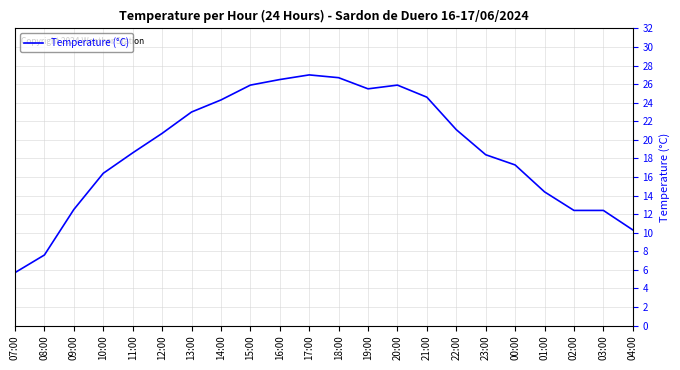

What is the smallest value displayed?

5.7